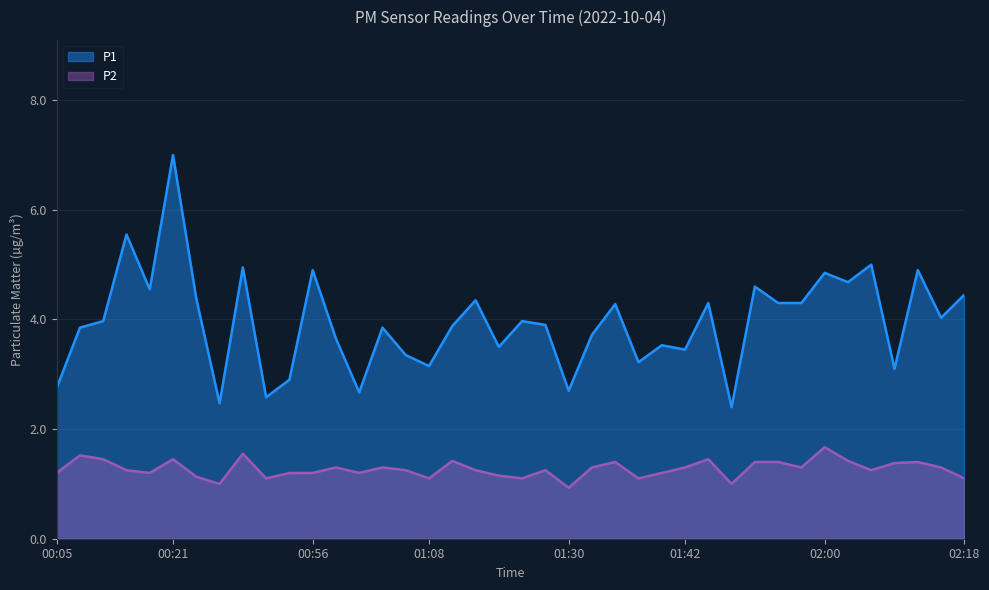

Which series has the largest total across all categories?

P1